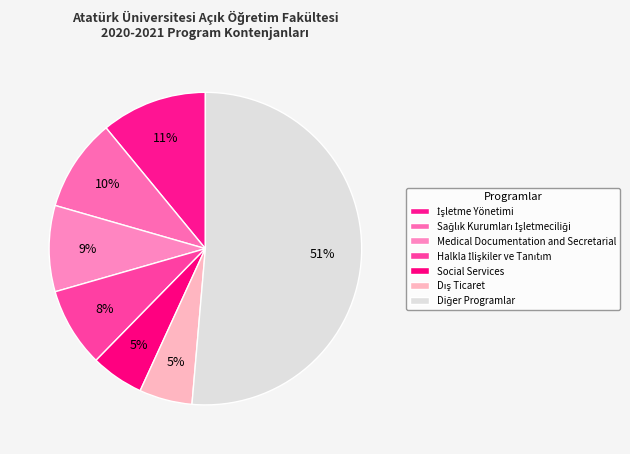

Count the number of slices in the pie.

7